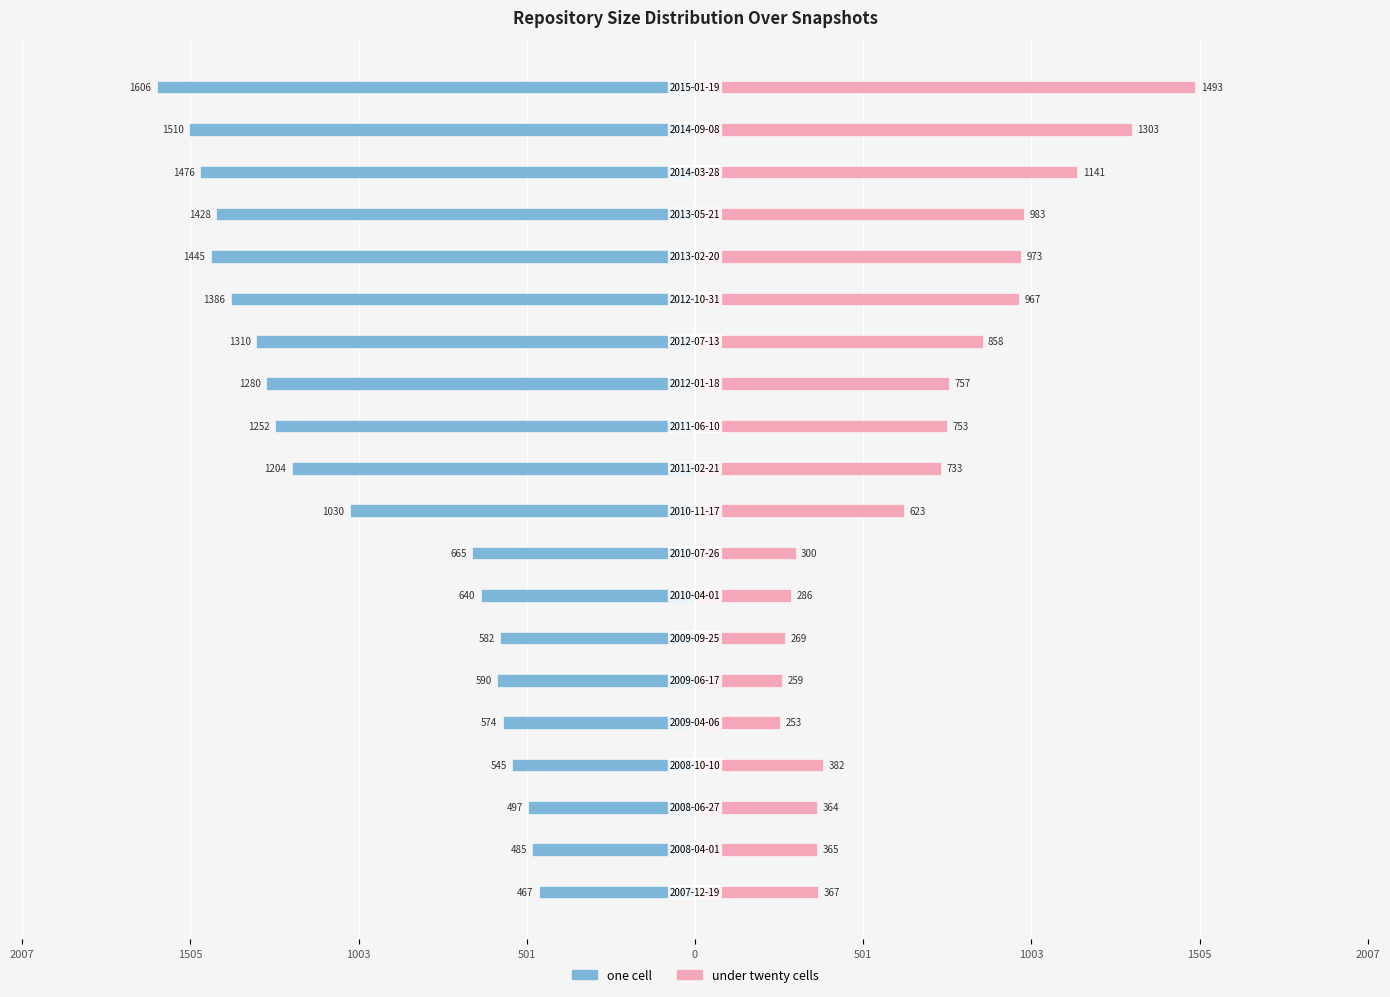

How many bars are there in each group?

2